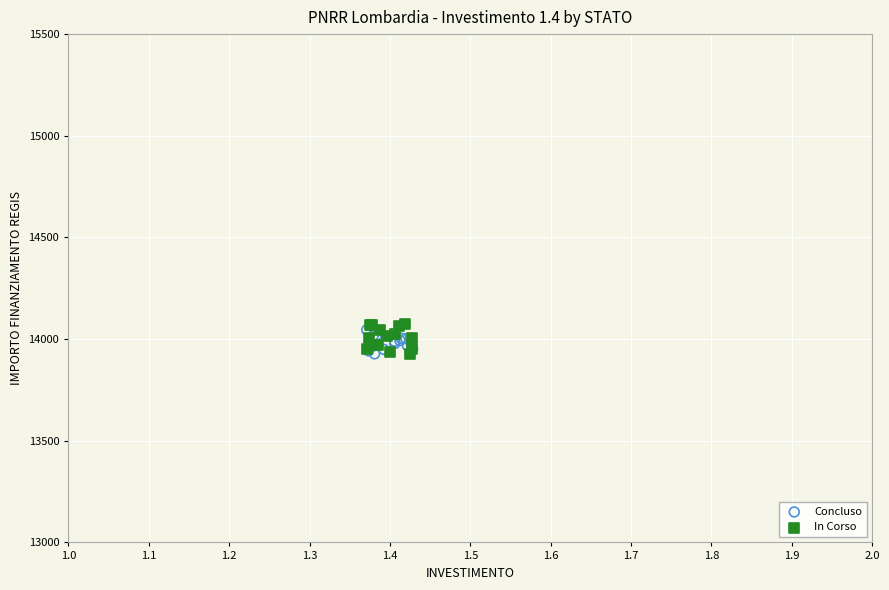

Which series has the widest spread of Y values?

In Corso